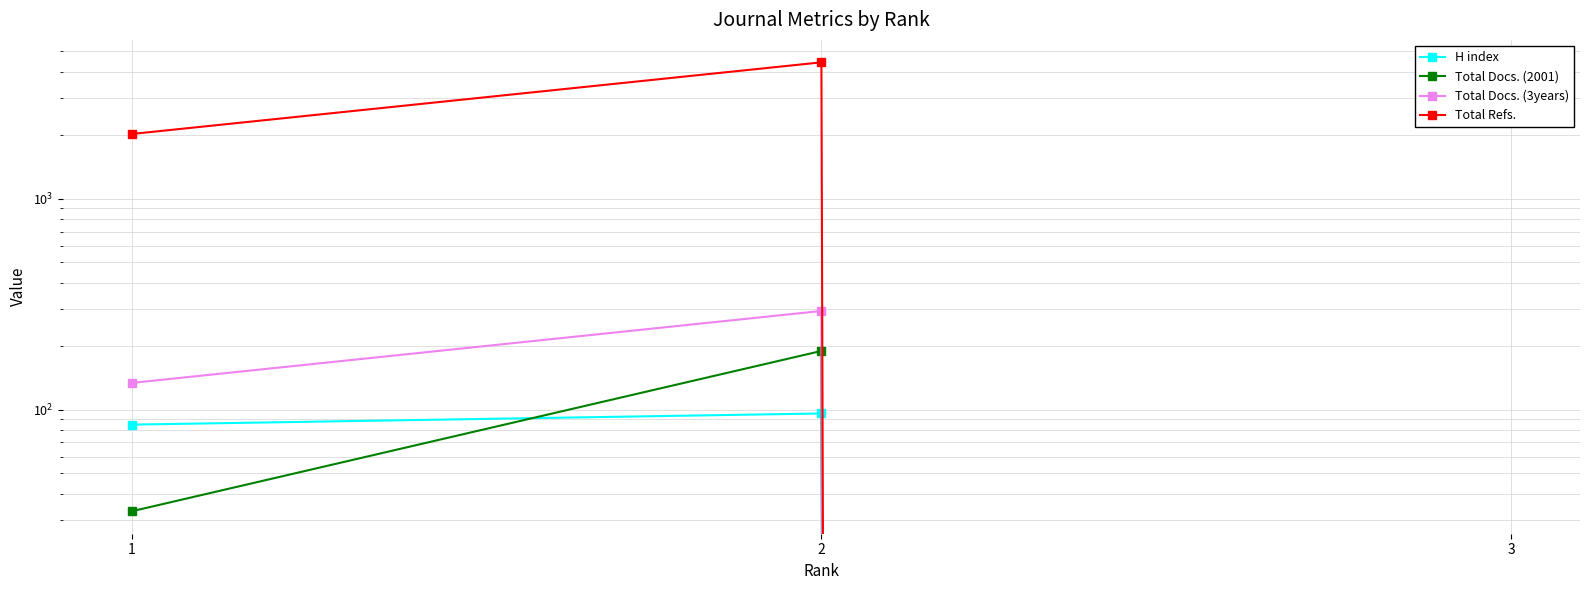

Which series has the largest total across all categories?

Total Refs.